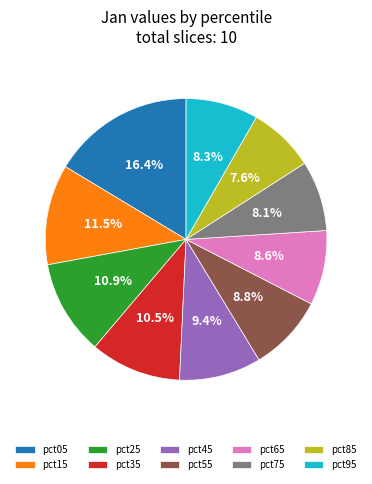

The pct35 slice represents 1% of the pie. True or false?

False